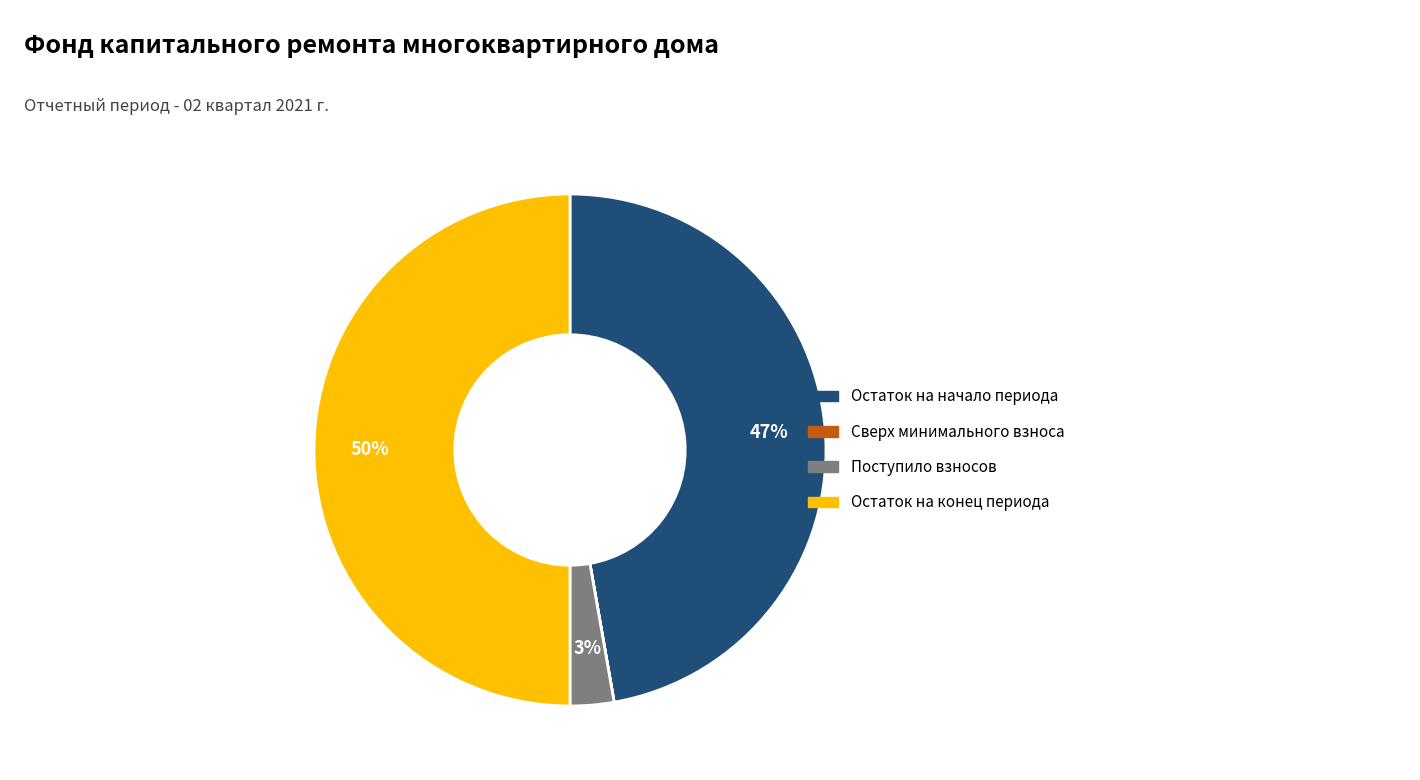

To the nearest percent, what is the difference between the largest and smallest slice percentages?

50%